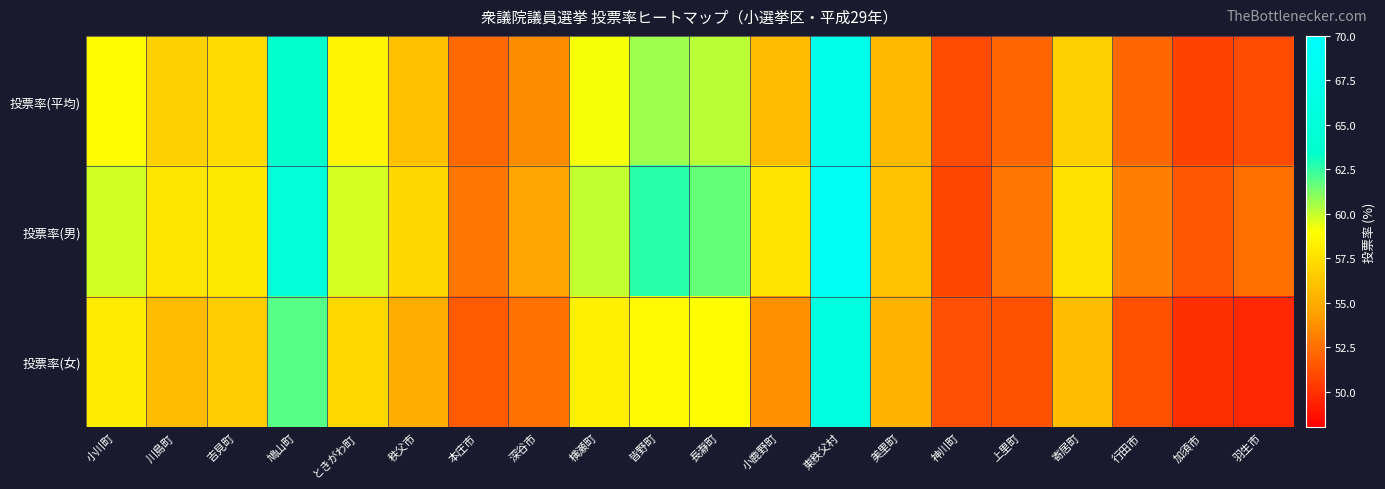

Which label corresponds to the smallest value in the chart?

羽生市